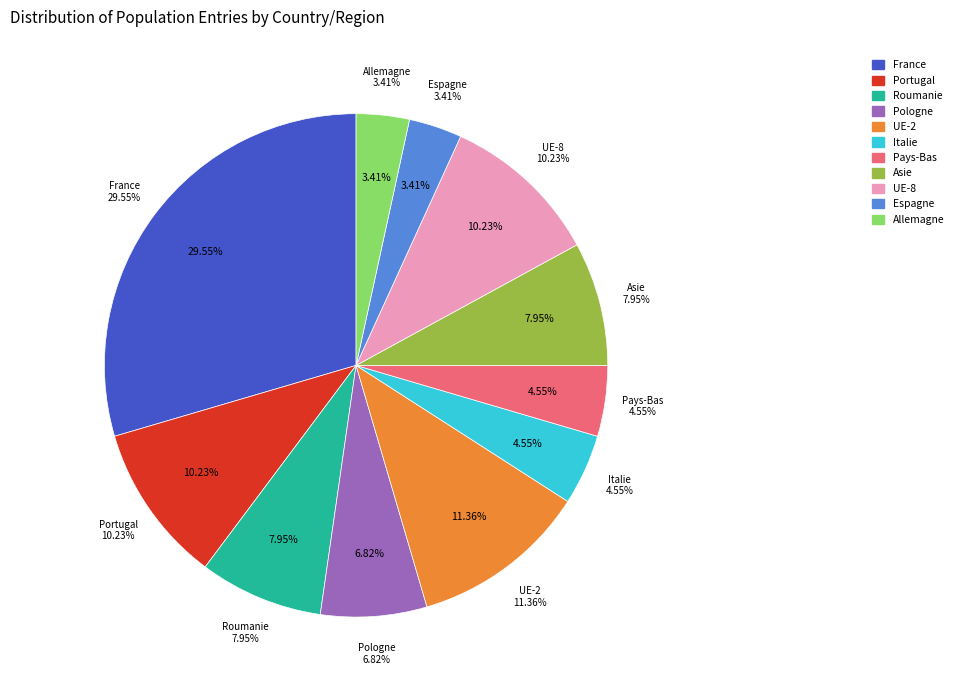

Does Roumanie represent more than half of the total?

No